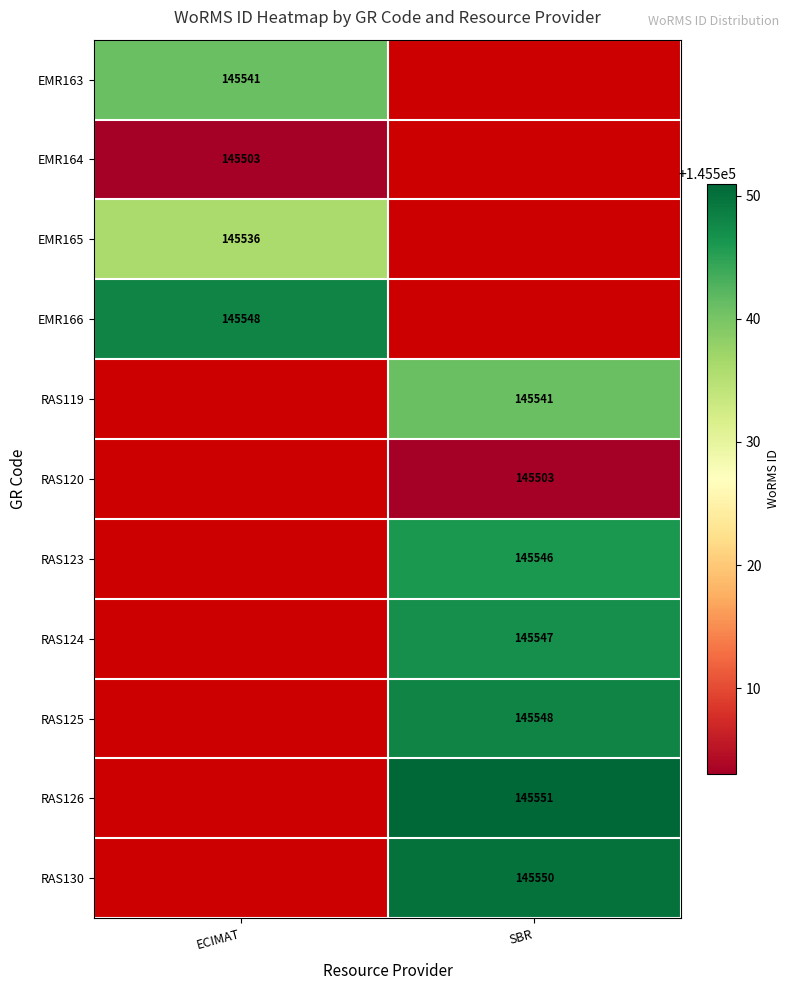

True or false: RAS120 has a value of 198018 at SBR.

False